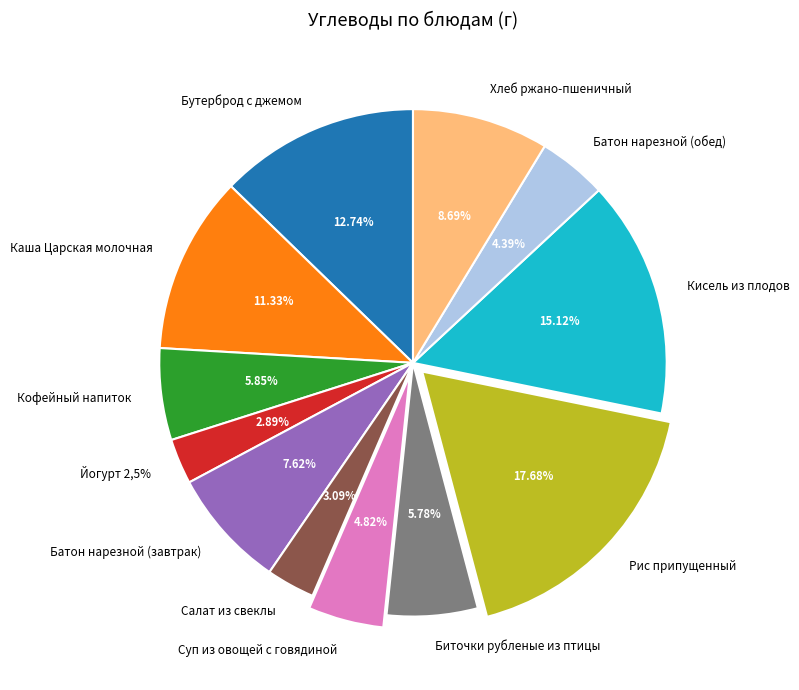

Combined, do Кисель из плодов and Биточки рубленые из птицы account for over 50%?

No